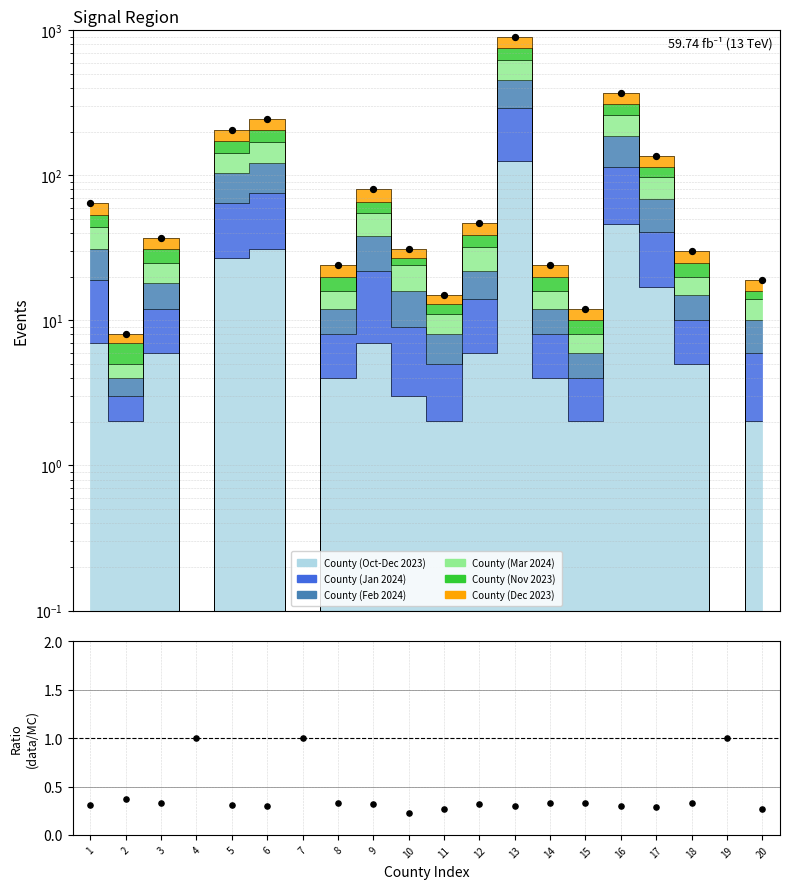

Between 7 and 12, which is larger?

12